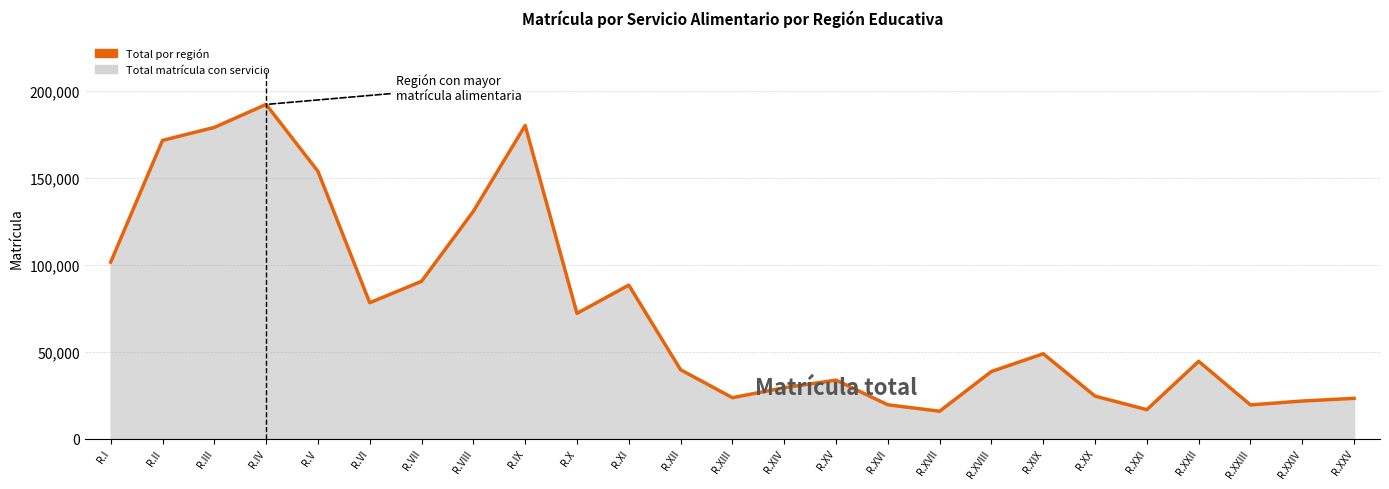

Reading right to left, list all the values displayed in this chart.

23121	21570	19328	44389	16616	24388	48741	38541	15703	19410	33579	29207	23495	39540	88186	71950	179919	130610	90385	78074	153617	192026	178821	171359	101398